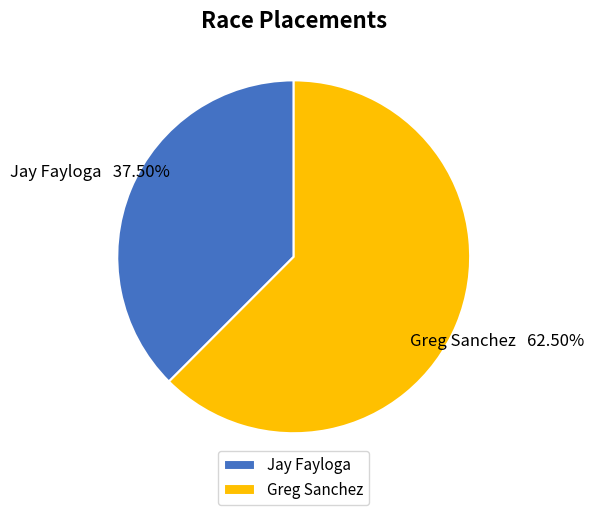

What is the largest slice in the pie chart?

Greg Sanchez